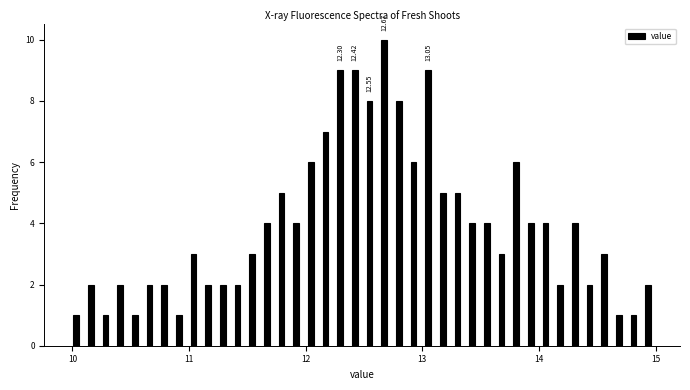

Read against the x-axis, roughly where is the centre of the tallest bar?

12.7